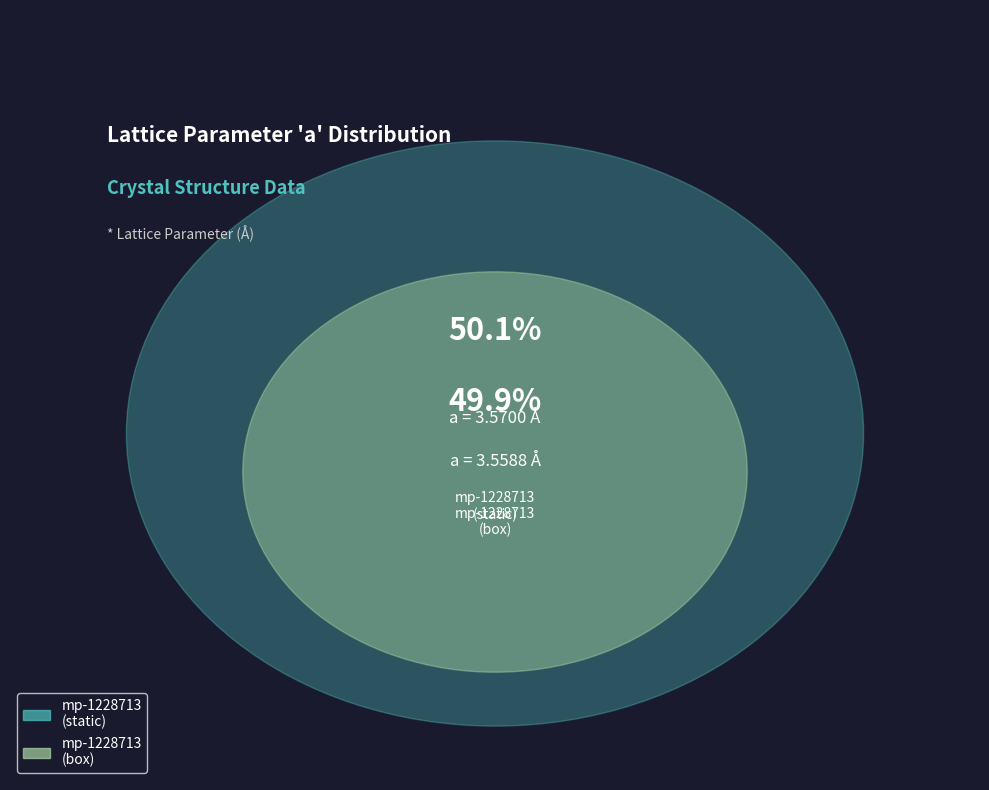

Approximately how many times larger is the value at bcb7abb9-f1f3-4a2e-b26a-86c7334cbcce compared to abb5fa26-6d38-4c16-ac7a-c9d3ba47e76d?

1.0